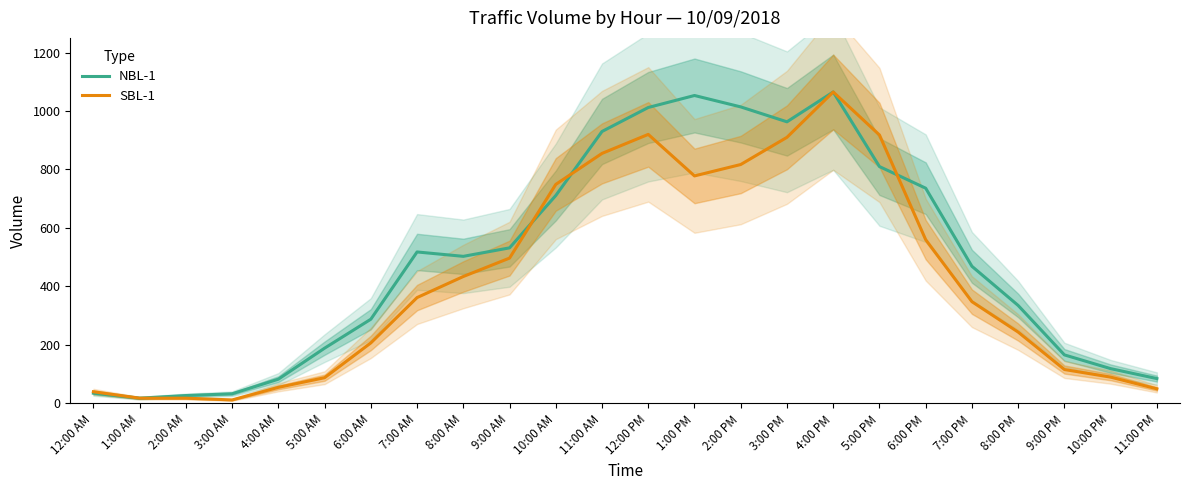

The NBL-1 series shows 85 at 11:00 PM. True or false?

True